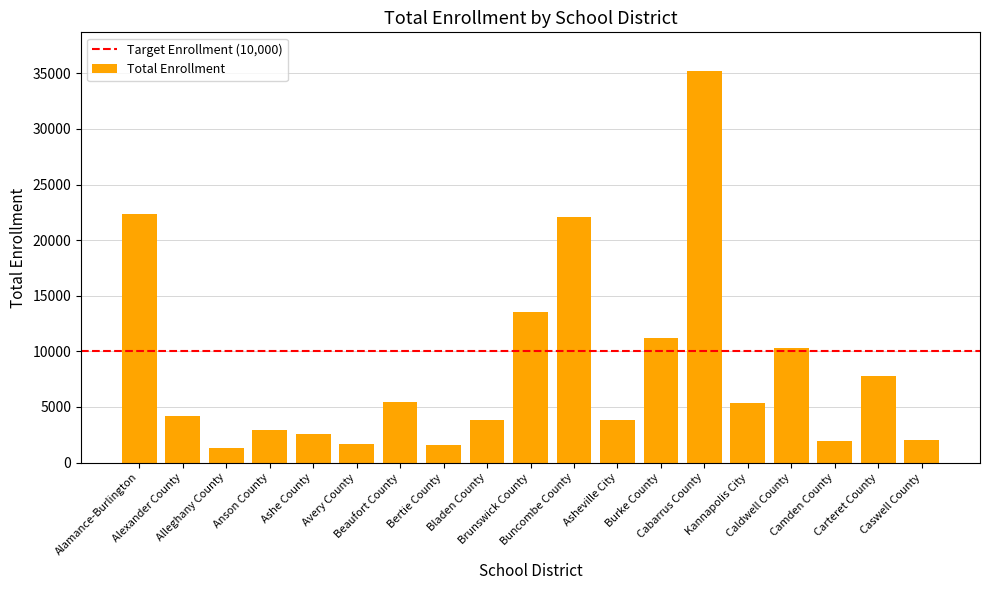

What is the change in value from Alleghany County to Burke County?

+9927